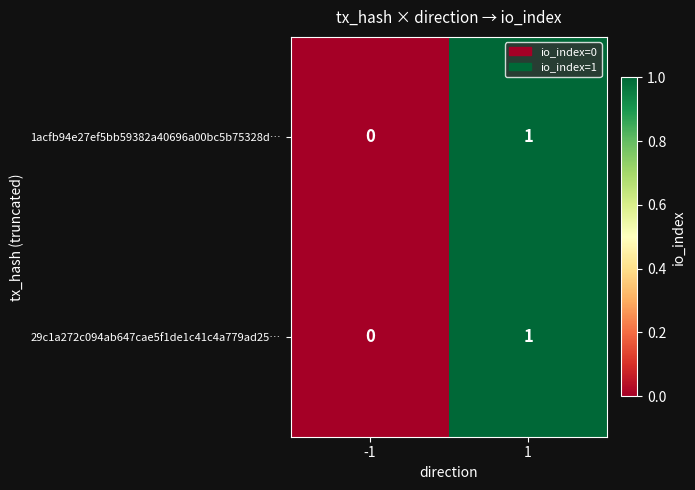

The 1acfb94e27ef5bb59382a40696a00bc5b75328d… series shows -1 at -1. True or false?

False